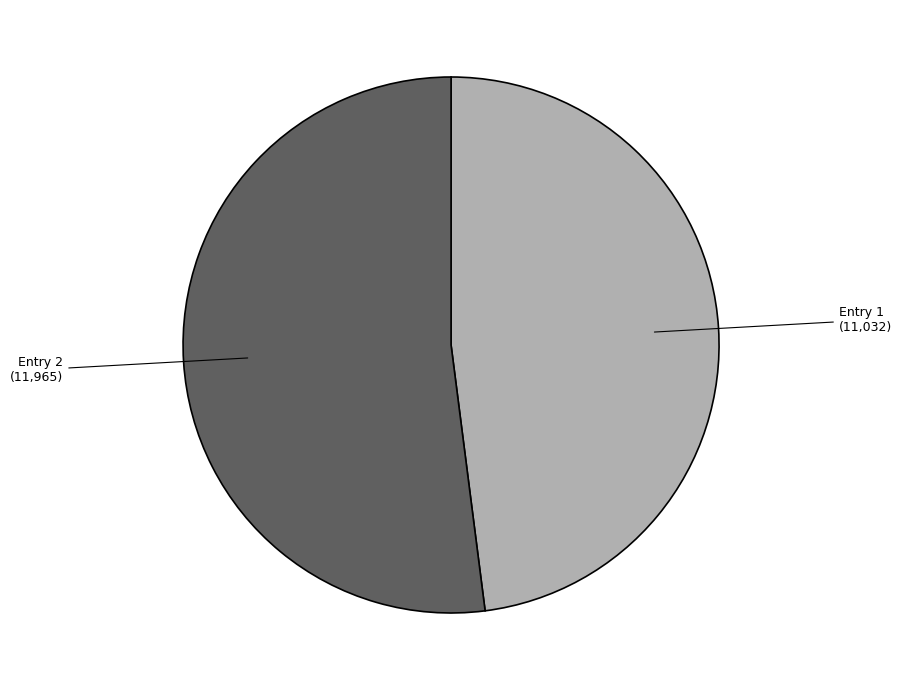

Does any single category account for the majority?

Yes